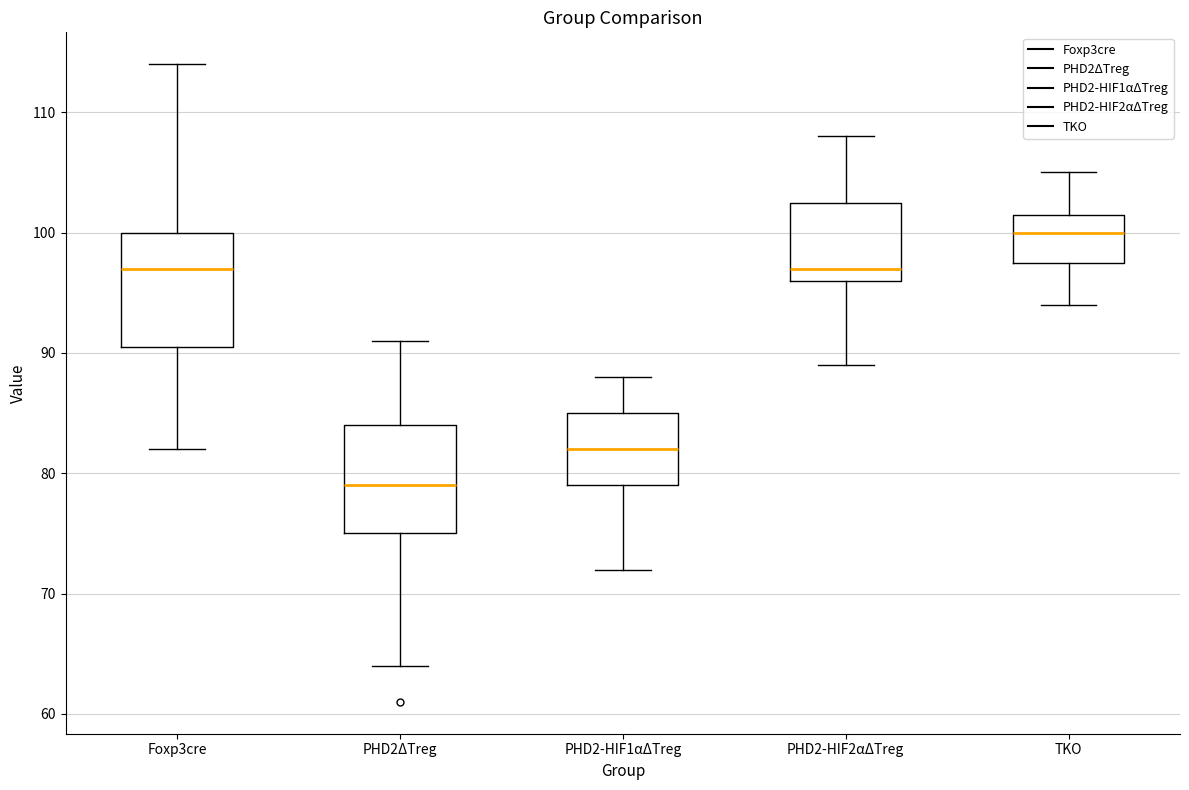

Where does the lower whisker of the box for Foxp3cre end on the y-axis? The values are not printed on the chart, so give them approximately, as read against the axis.

82